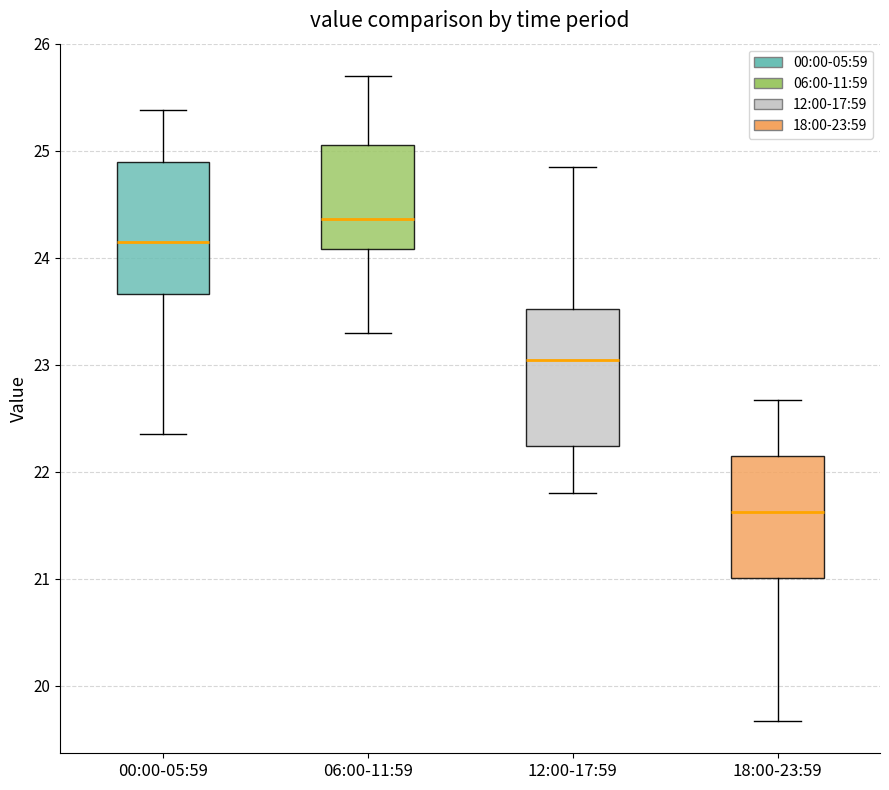

Reading left to right, read every box against the y-axis: the position of its median line, the range the box covers, and the ends of its whiskers. The values are not printed on the chart, so give them approximately, as read against the axis.

00:00-05:59: median 24.2, box 23.7 to 24.9, whiskers 22.4 to 25.4
06:00-11:59: median 24.4, box 24.1 to 25.1, whiskers 23.3 to 25.7
12:00-17:59: median 23.0, box 22.2 to 23.5, whiskers 21.8 to 24.9
18:00-23:59: median 21.6, box 21.0 to 22.2, whiskers 19.7 to 22.7